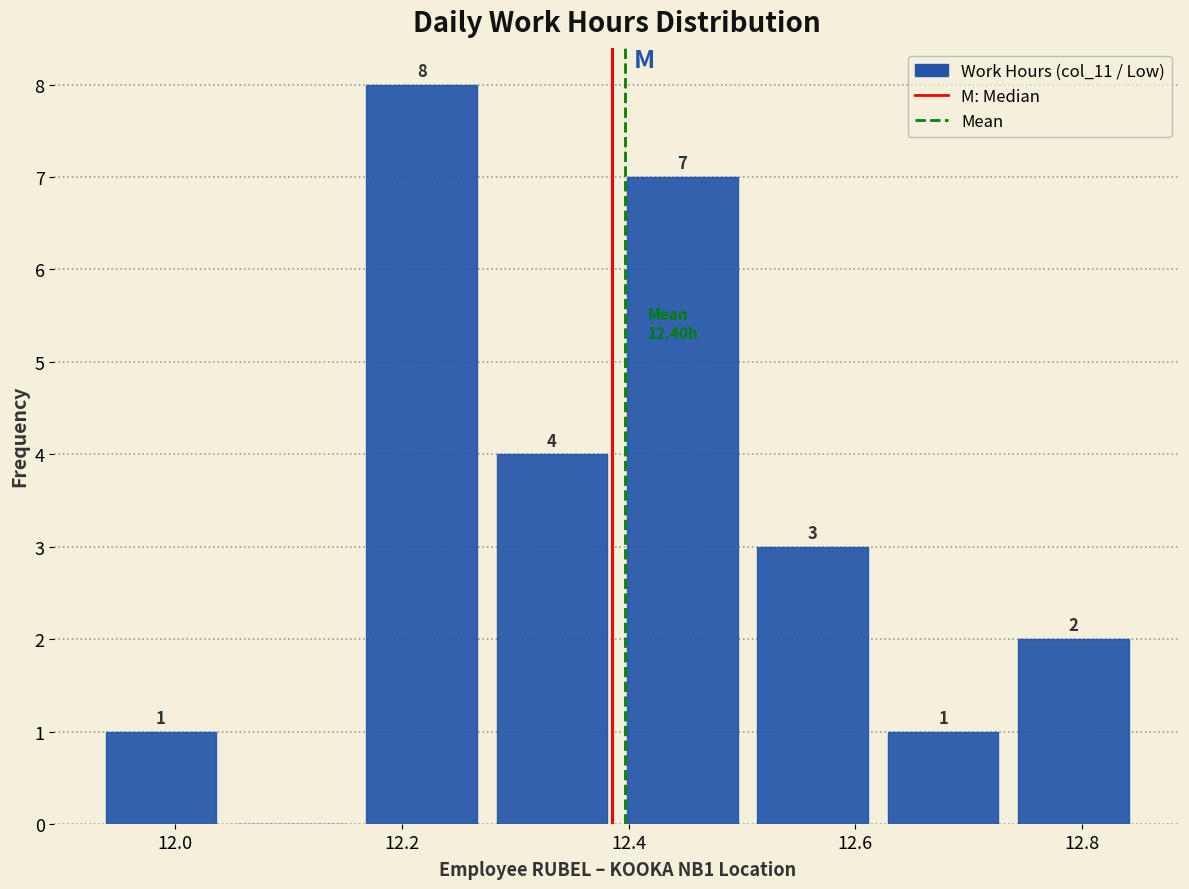

Over which range of the x-axis is the bar tallest?

12.160 to 12.275